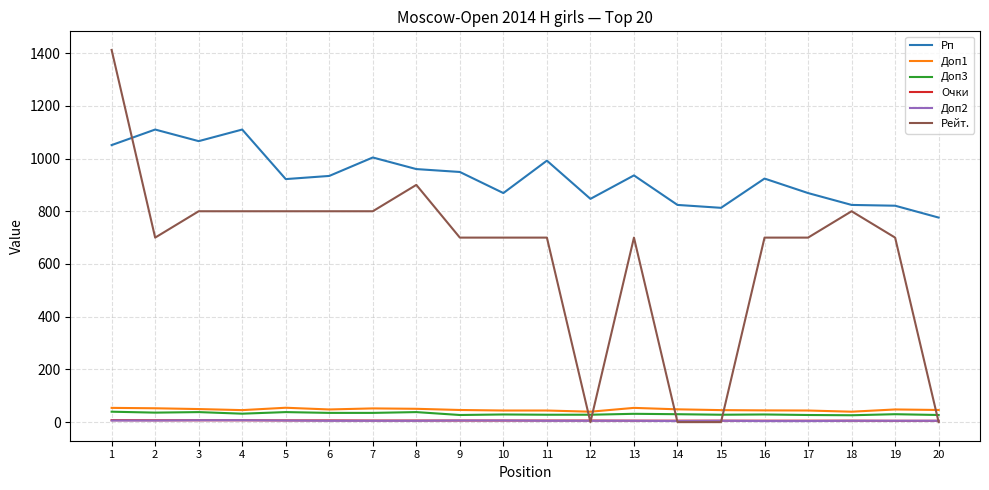

What is the maximum value shown in the chart?

1412.0